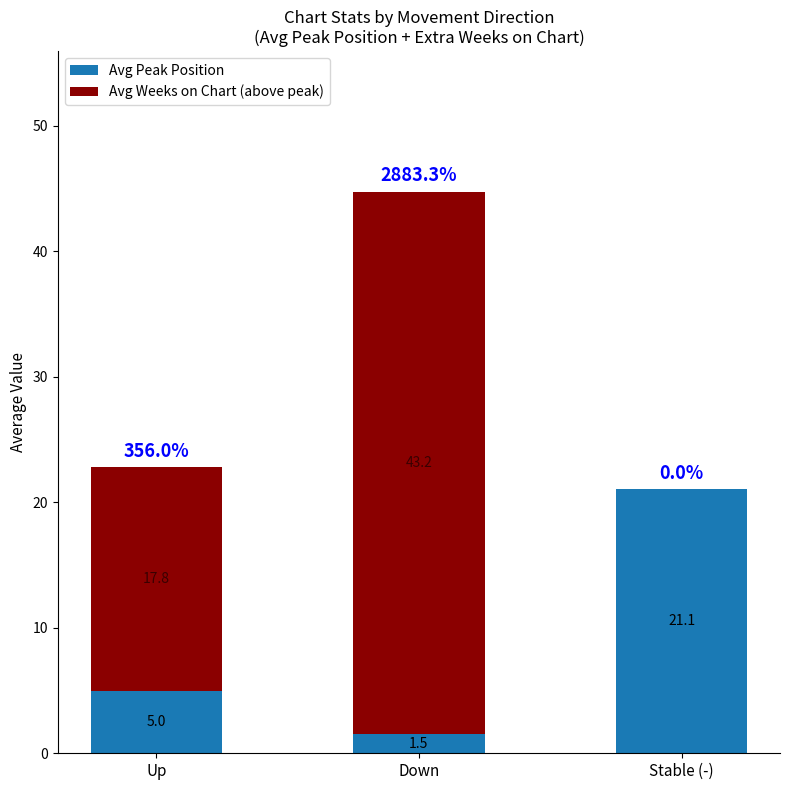

At which label is Avg Peak Position closest to 11?

Up